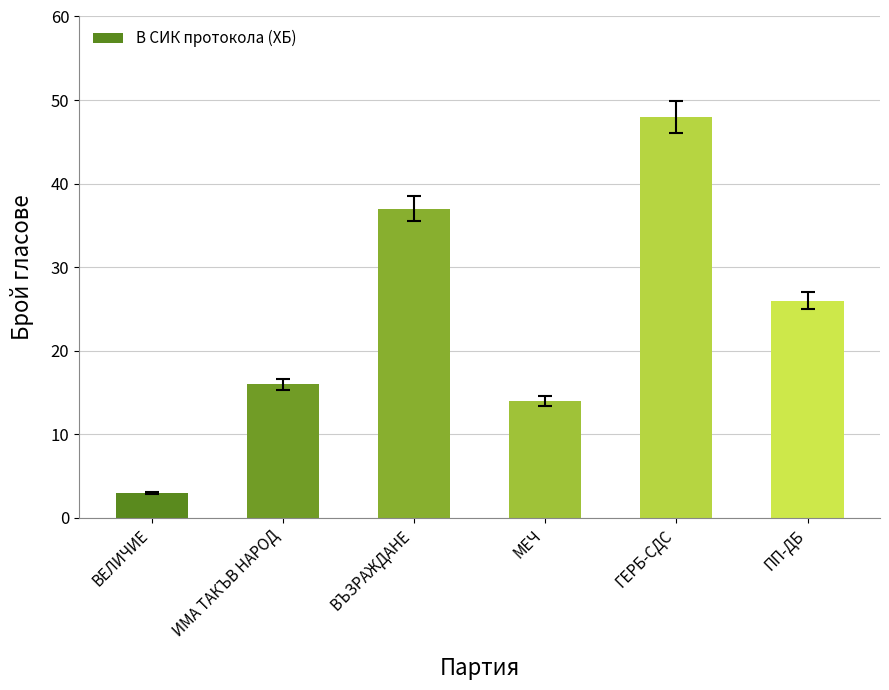

Where is the data nearest to the value 25?

ПП-ДБ